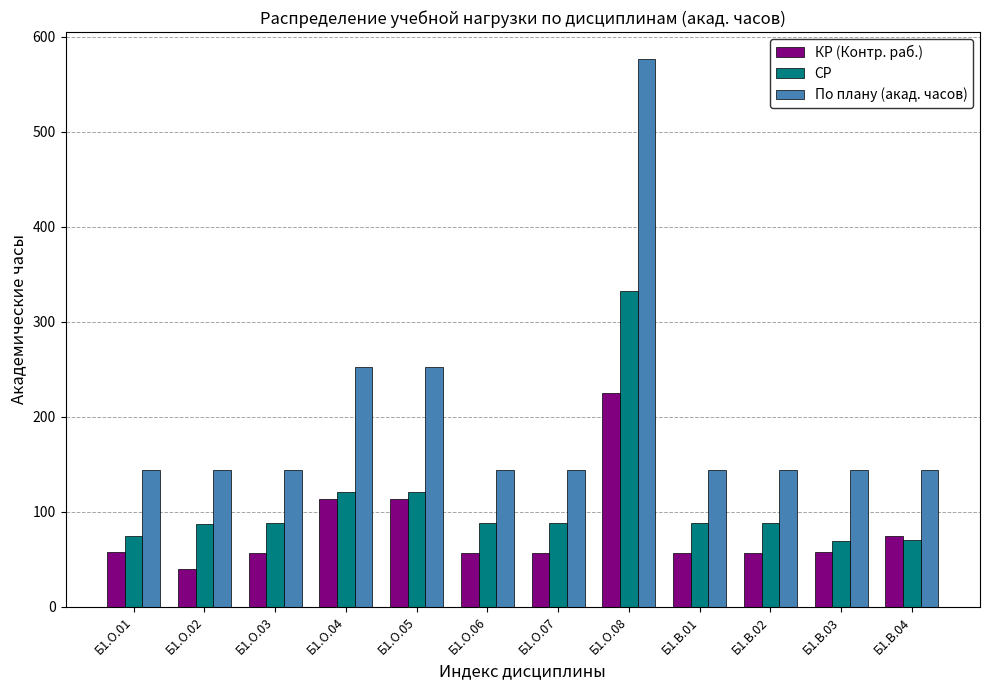

Read the По плану (акад. часов) value at Б1.О.06.

144.0